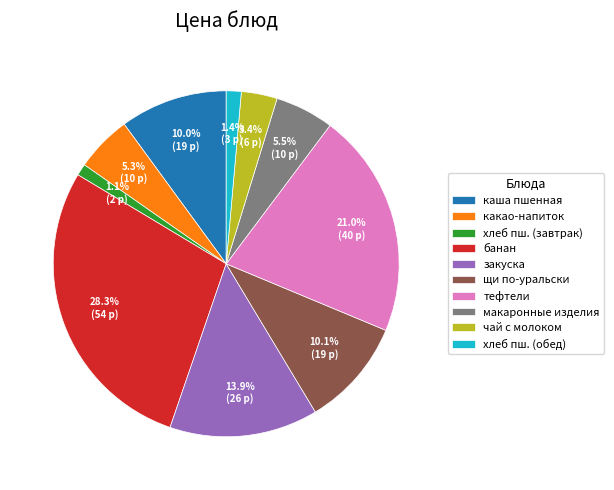

What portion of the pie excludes какао-напиток?

94.7%